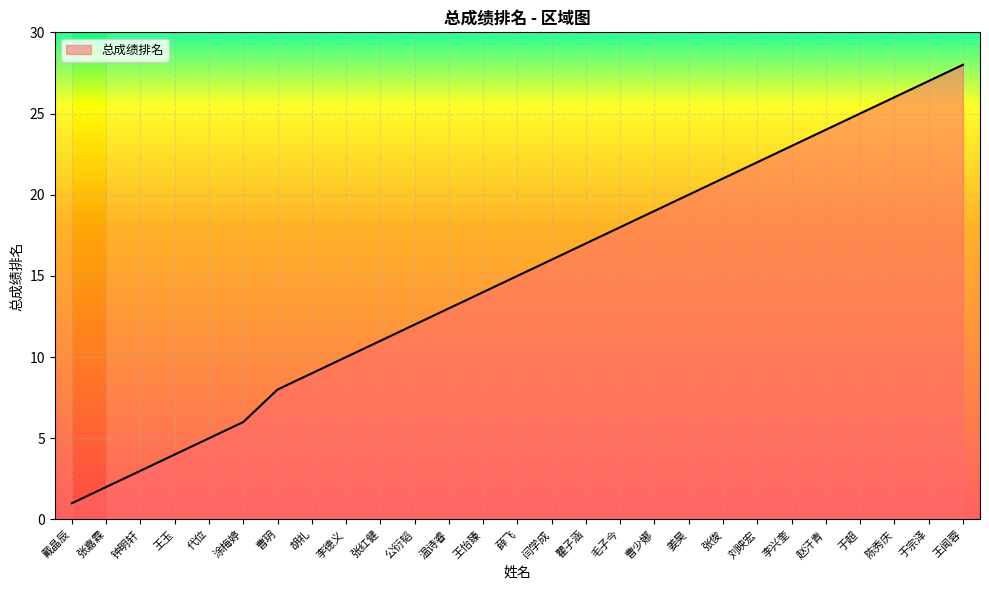

List the labels in order of value, largest first.

王闻蓉, 于宗泽, 陈秀庆, 于超, 赵汗青, 李兴奎, 刘映宏, 张俊, 姜昊, 曹少娜, 毛子今, 瞿子涵, 闫学成, 薛飞, 王怡臻, 温诗睿, 公衍韬, 张红健, 李德义, 胡礼, 曹玥, 涂梅婷, 代位, 王玉, 钟明轩, 张嘉霖, 戴晶辰